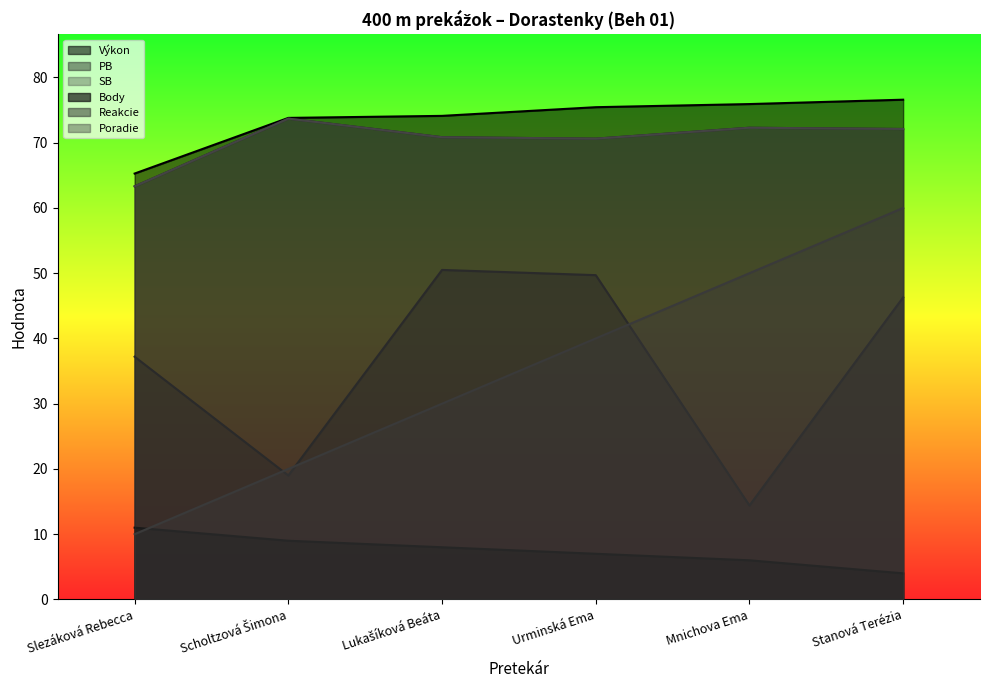

Rank the series by their maximum value, from lowest to highest.

Body, Reakcie, Poradie, PB, SB, Výkon